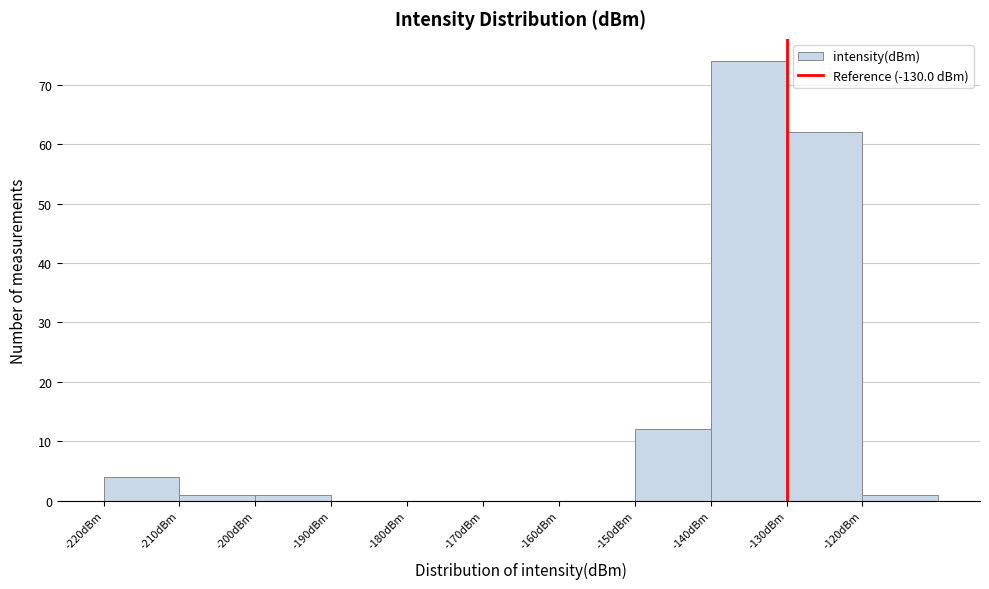

How tall is the bar that spans -130 to -120 on the x-axis? The values are not printed on the chart, so give them approximately, as read against the axis.

62